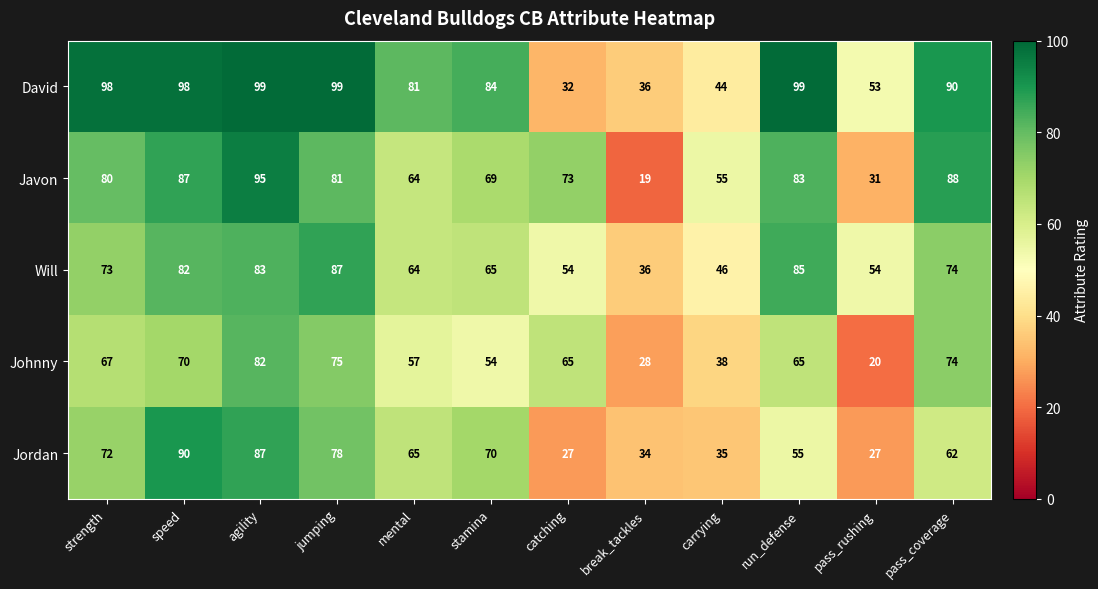

Count the number of categories in the chart.

12